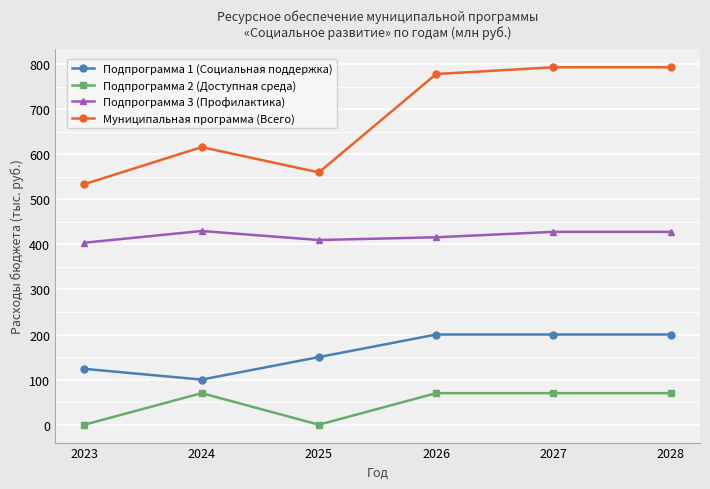

Which series has the widest spread of values?

Муниципальная программа (Всего)